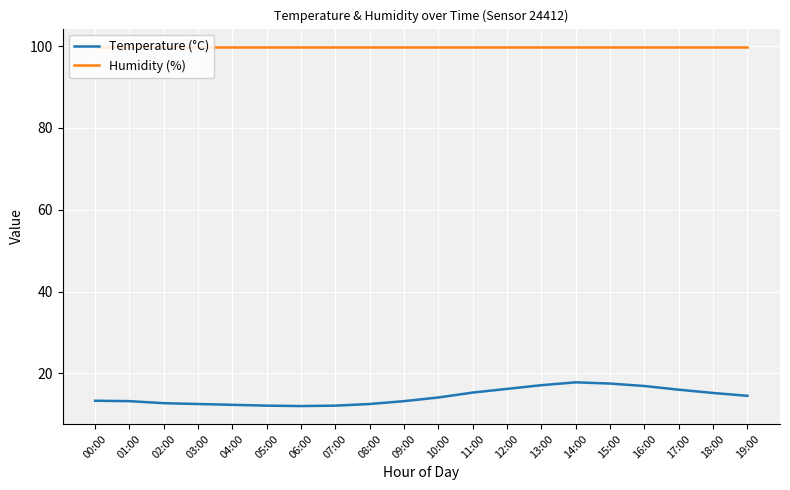

What is the total value across all series at 04:00?

112.2